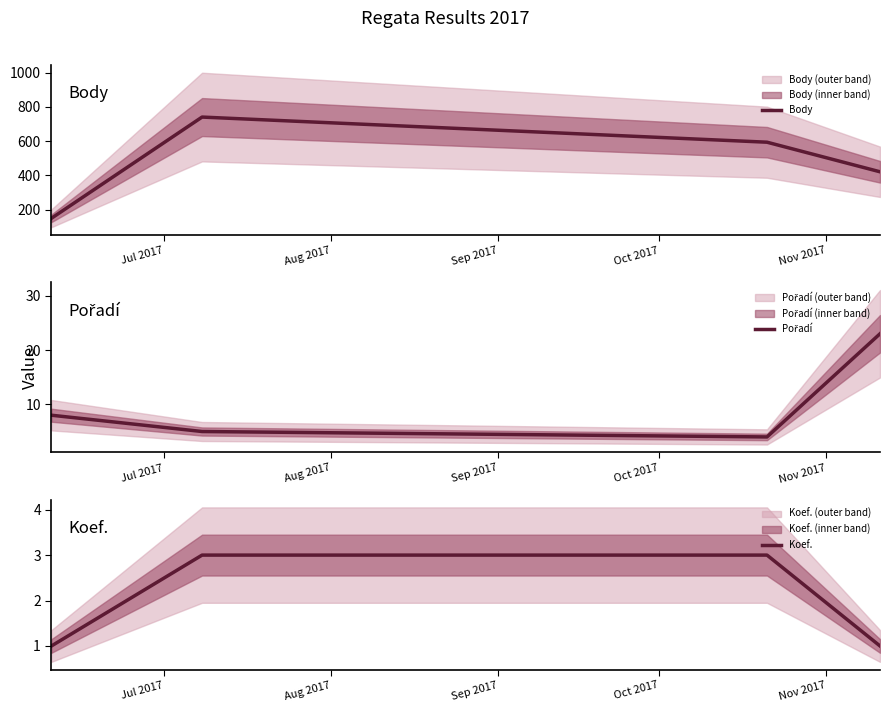

True or false: Koef. has more than 2 points higher than both neighbors.

False